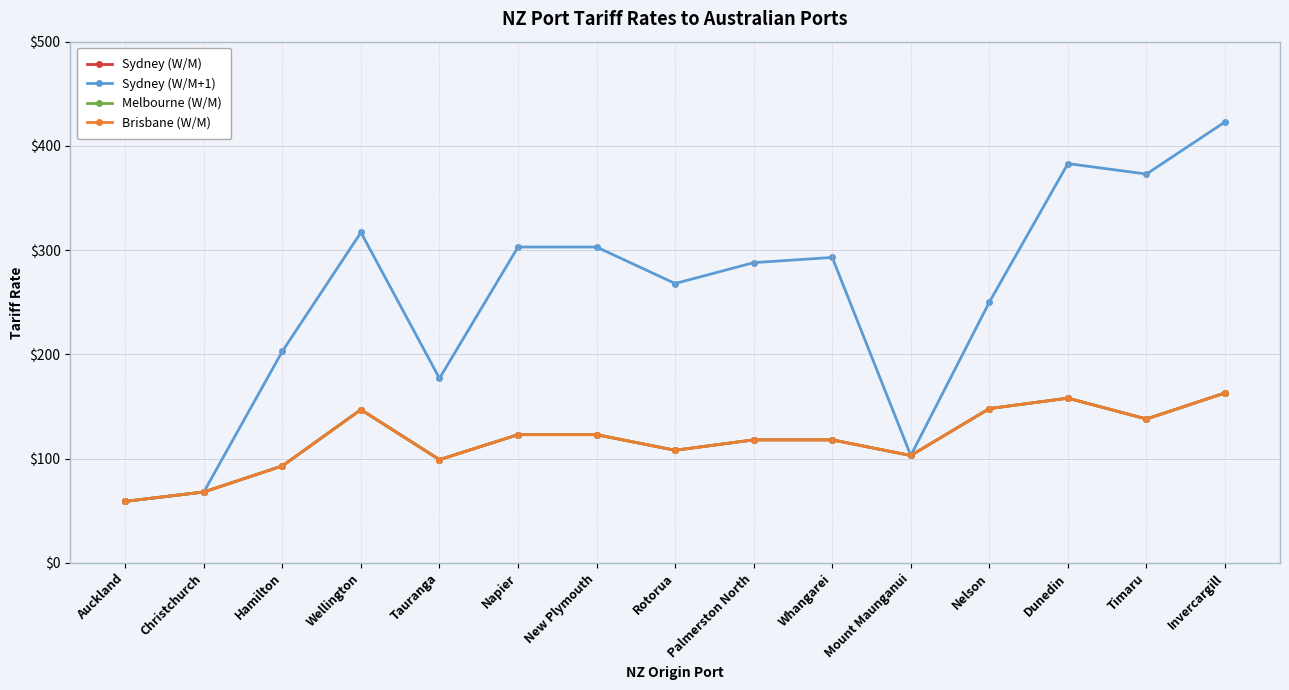

Between Wellington and Whangarei, which series saw the biggest shift?

Sydney (W/M)